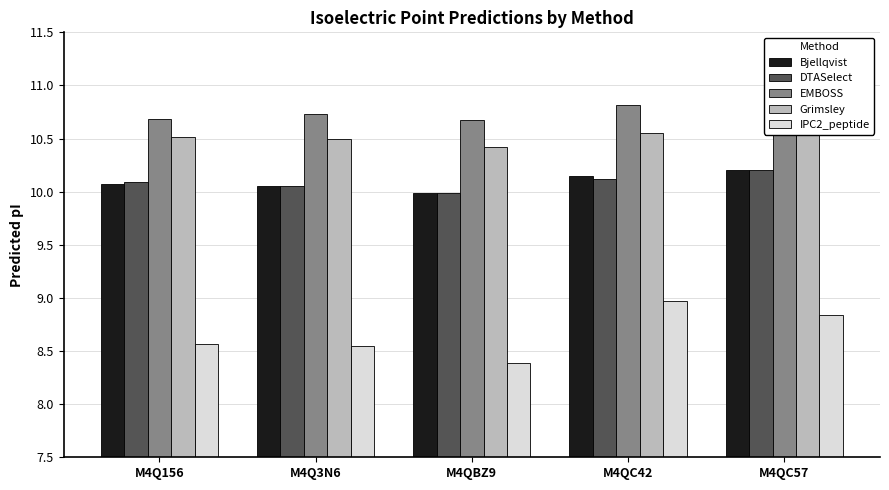

What is the difference between the maximum and minimum values in the EMBOSS series?

0.1